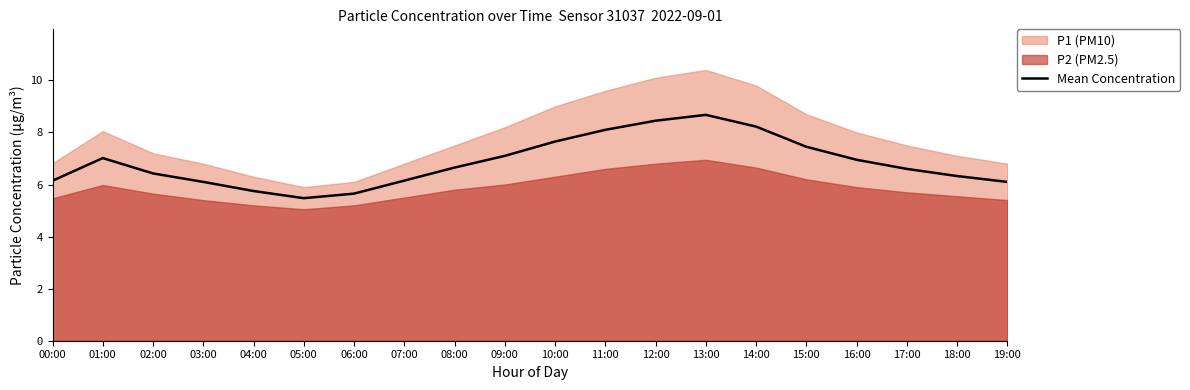

What is the change in value from 03:00 to 13:00?

+2.6